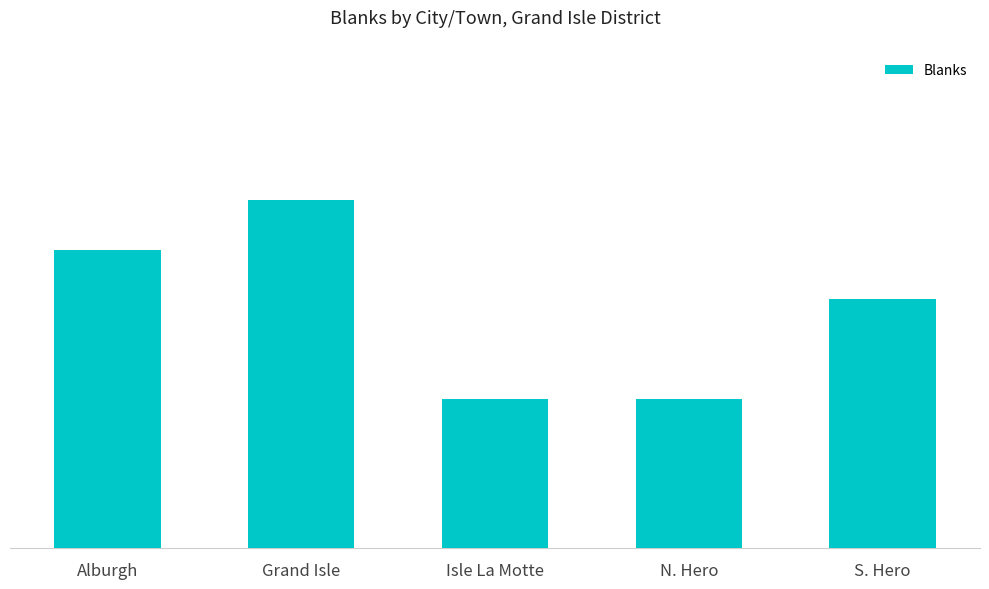

Does the chart contain any negative values?

No